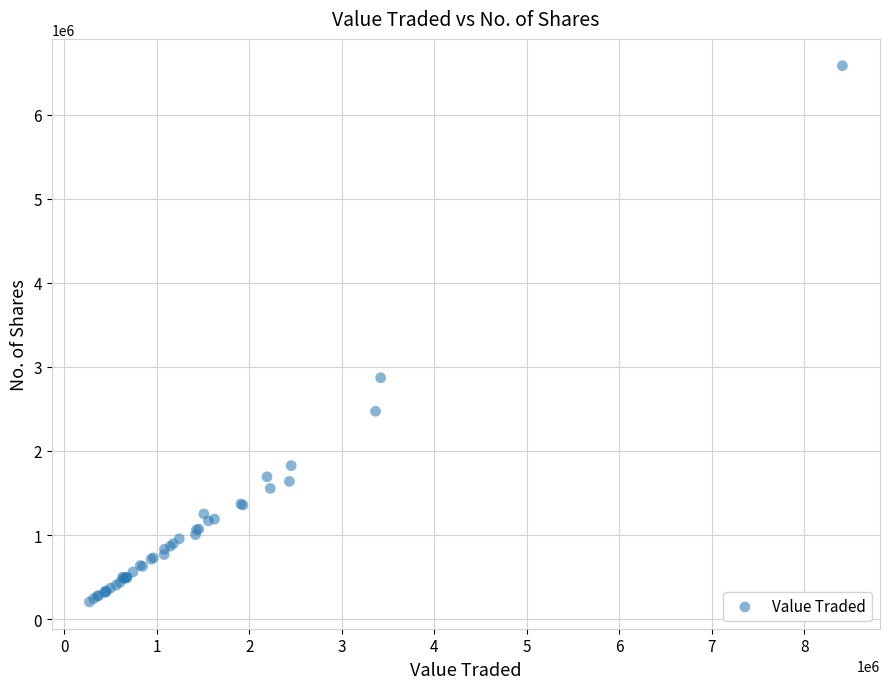

What Y value in the scatter plot is closest to 3393353?

2870390